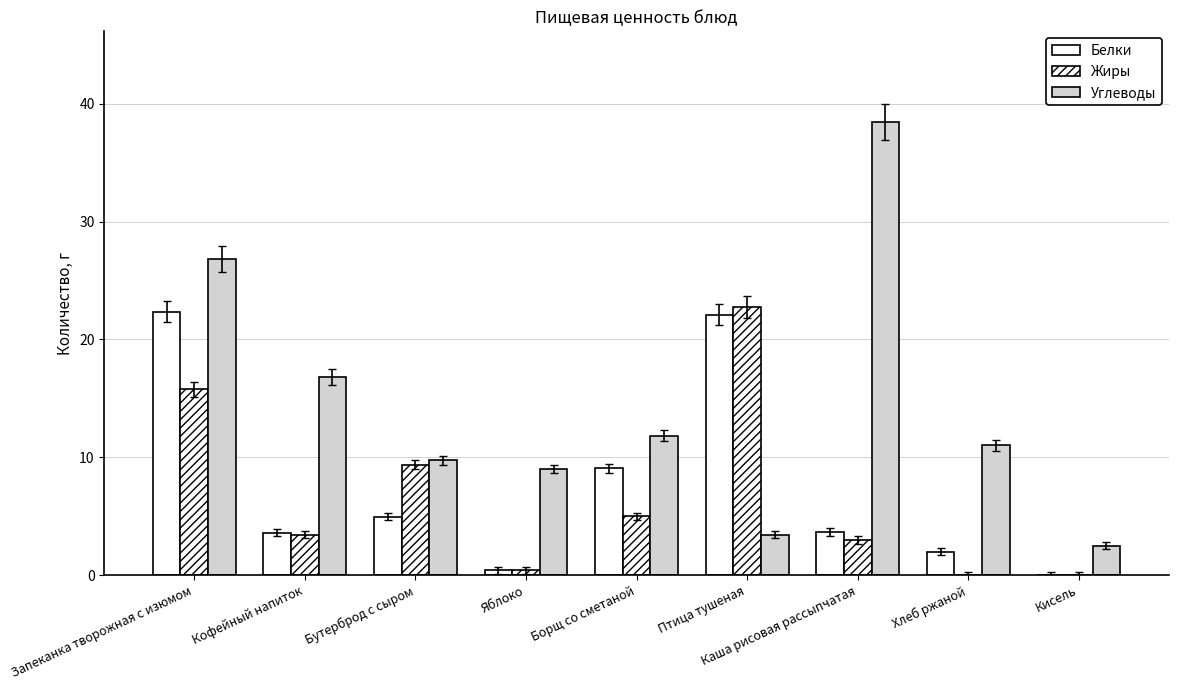

Does the chart contain stacked bars?

No